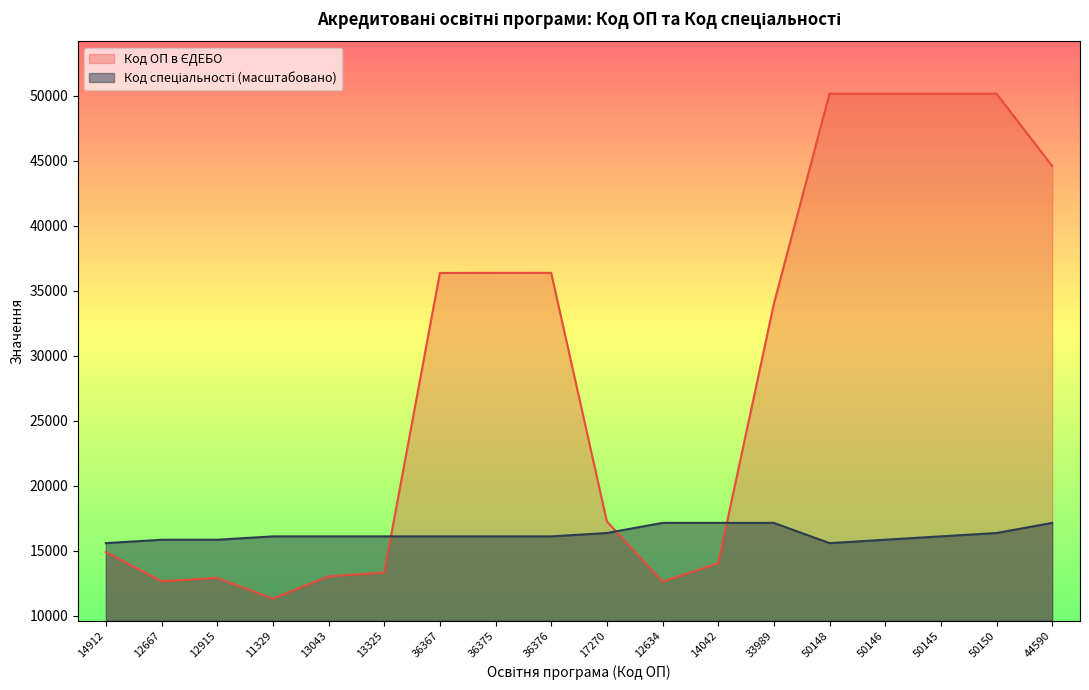

Which category has the lowest value in the Код ОП в ЄДЕБО series?

11329